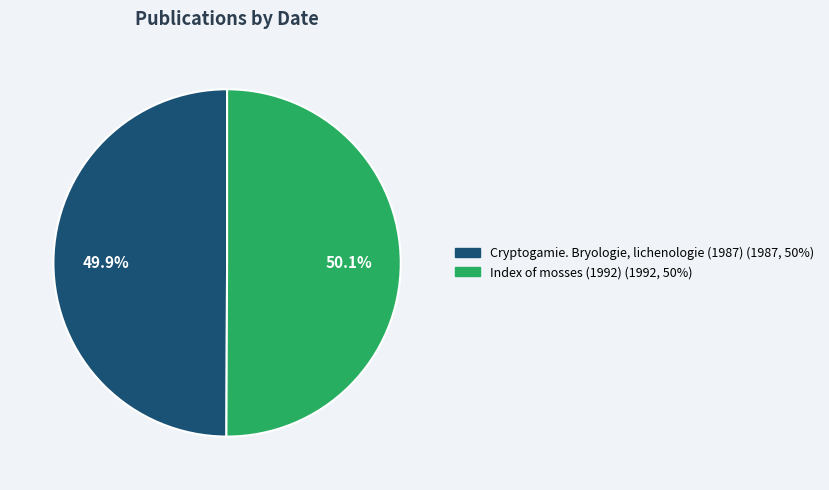

To the nearest percent, what percentage of the pie is Cryptogamie. Bryologie, lichenologie (1987)?

50%